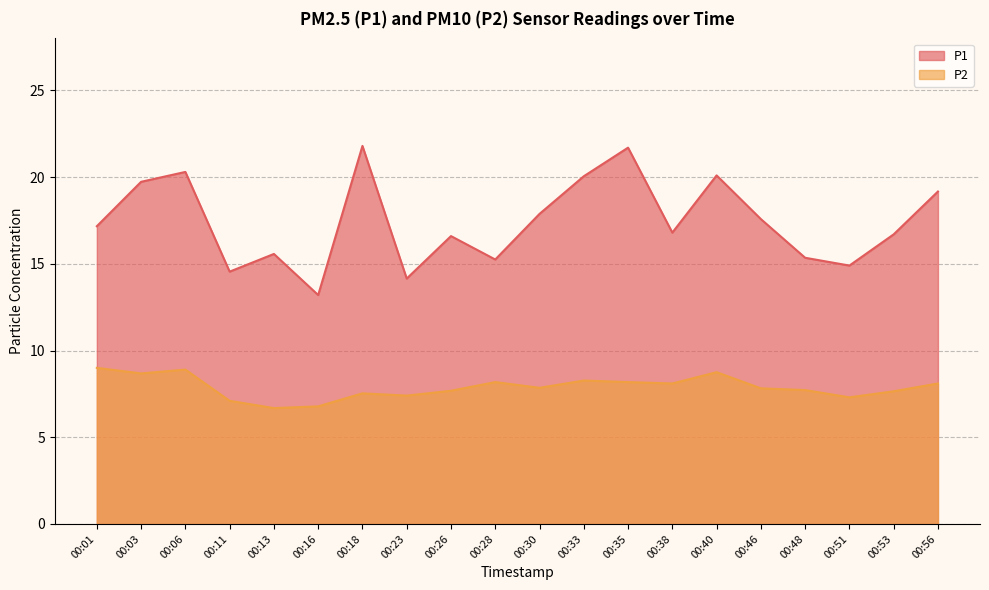

Where is P1 nearest to the value 17?

00:01